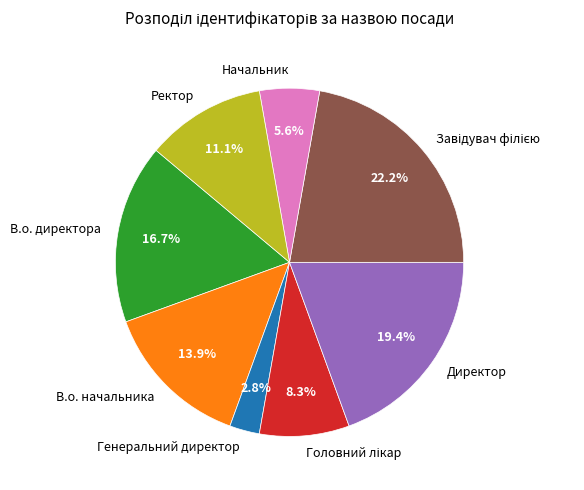

Between Генеральний директор and Директор, which is larger?

Директор